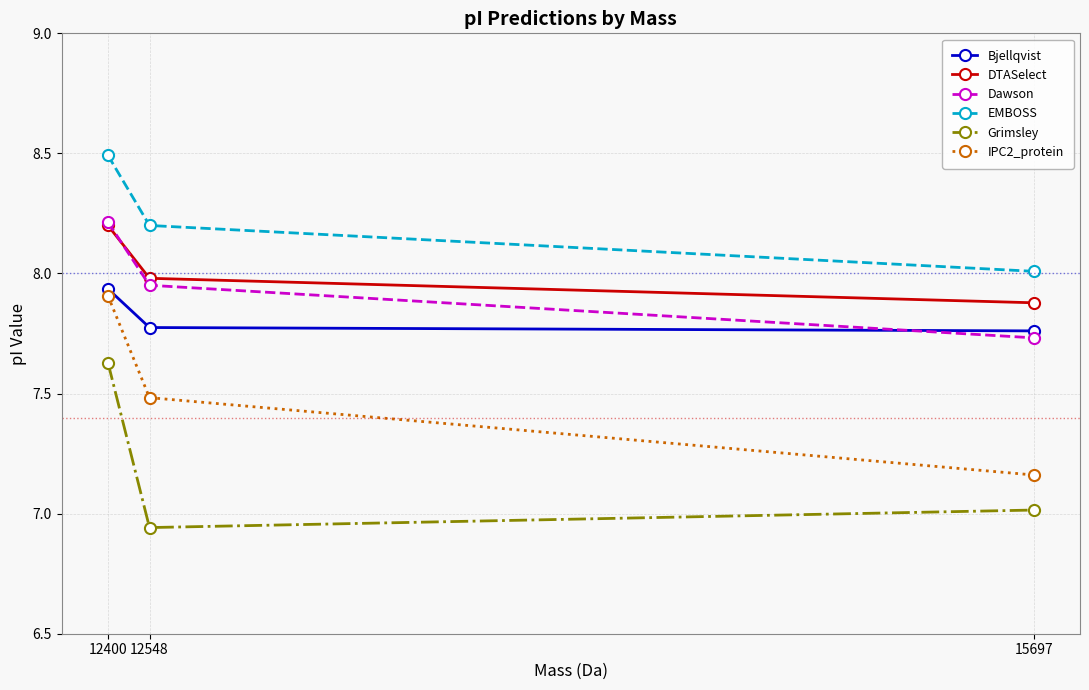

At which label is EMBOSS closest to 8?

15697